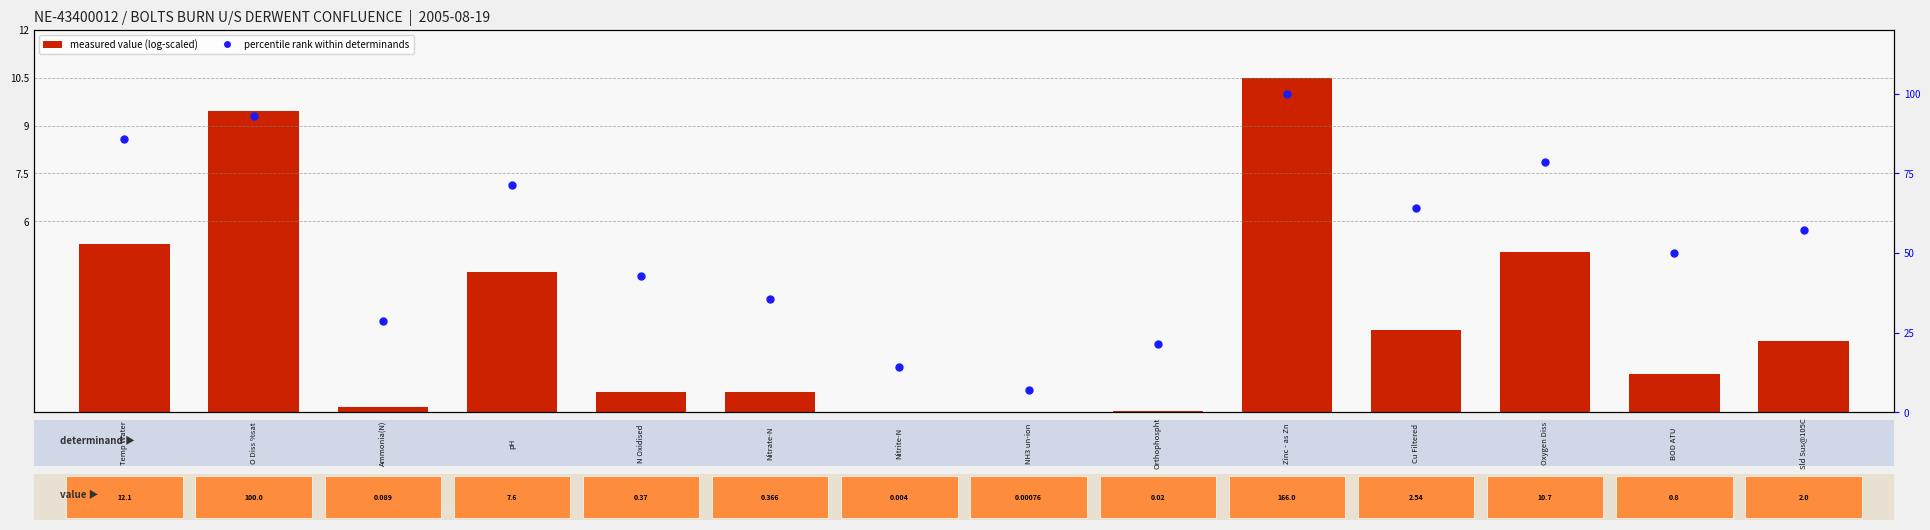

How many categories are shown in the chart?

14